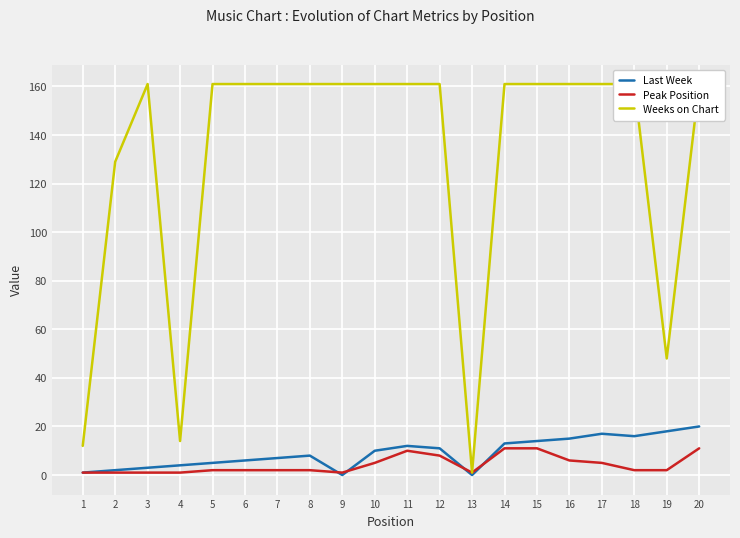

How many interior local peaks does the Peak Position series have?

1